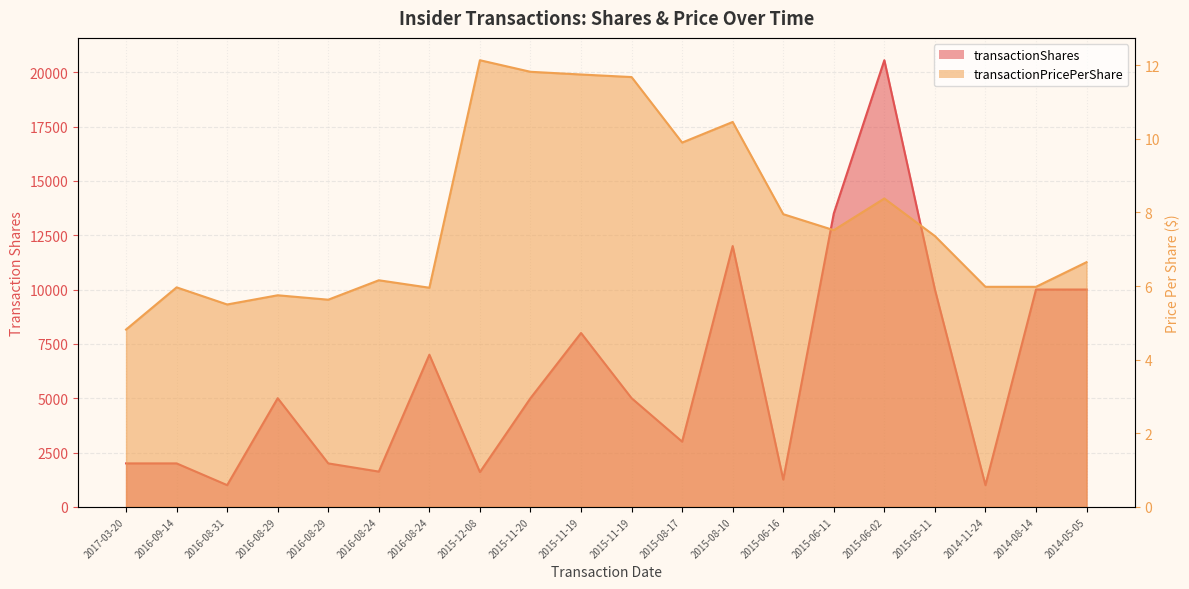

How many data points in transactionPricePerShare are less than 7?

10